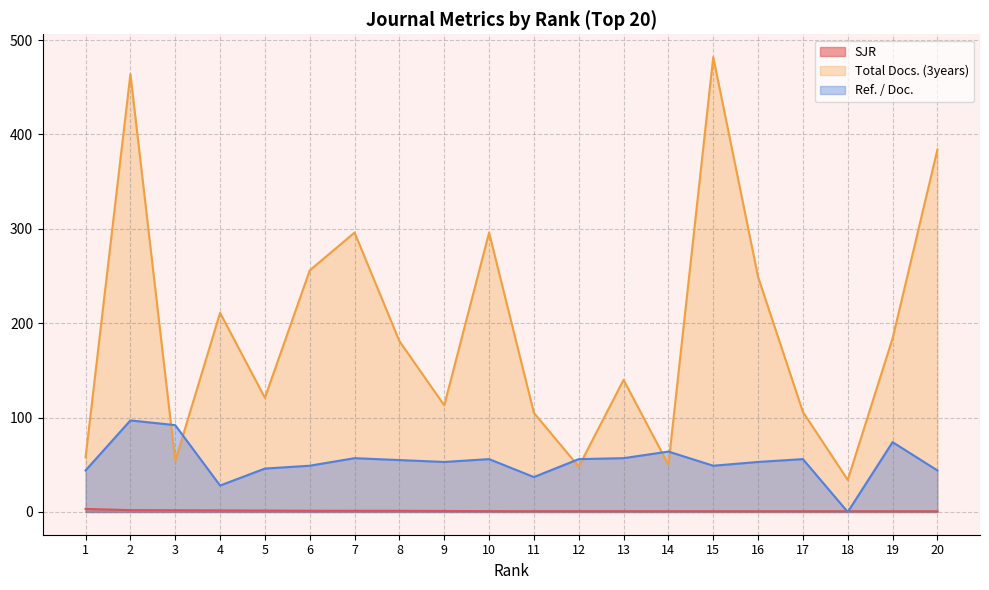

What is the sum of the SJR values at 18 and 7?

2.0